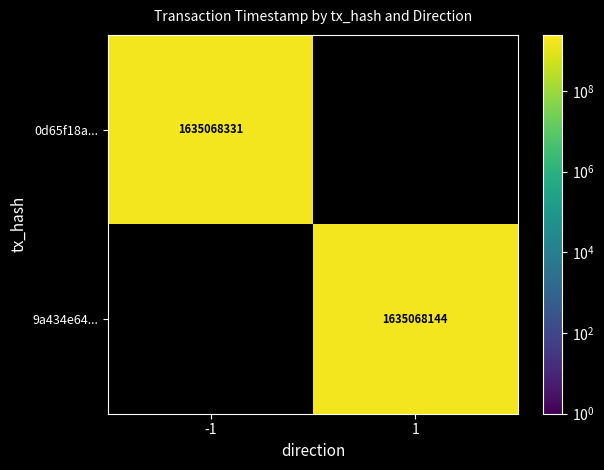

Is the value of 0d65f18a... at -1 greater than the value of 9a434e64... at 1?

Yes